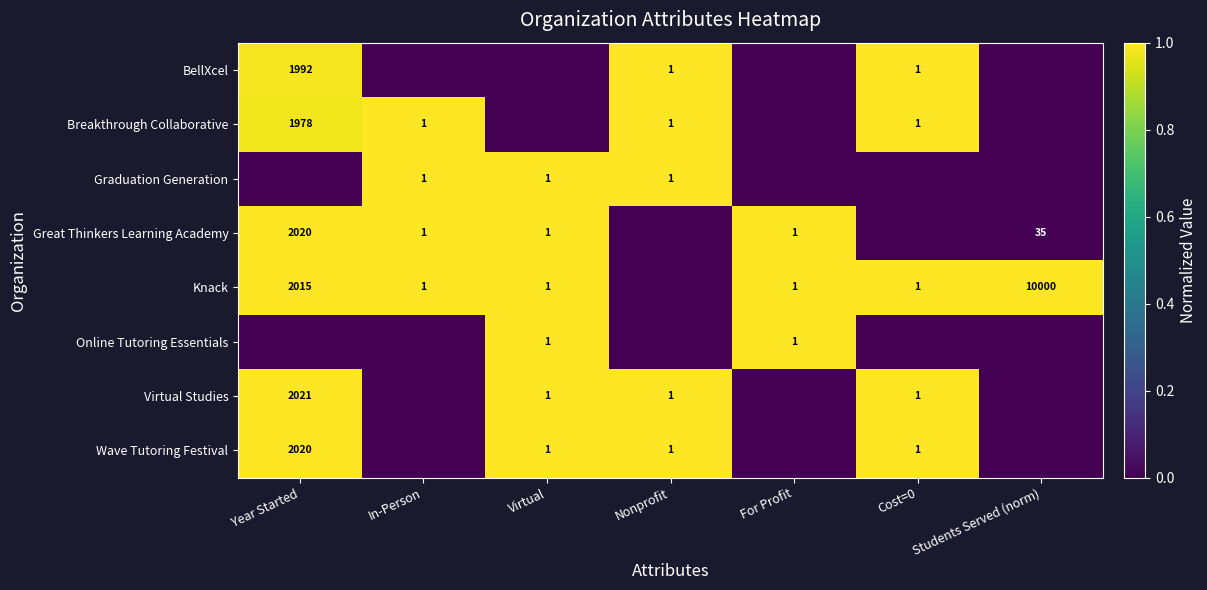

True or false: Online Tutoring Essentials has a value of 0 at For Profit.

False